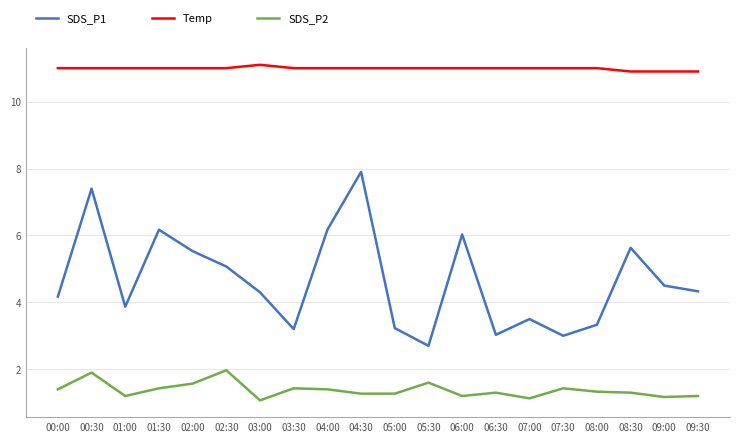

Is the value of SDS_P2 at 08:30 greater than the value of SDS_P1 at 04:00?

No